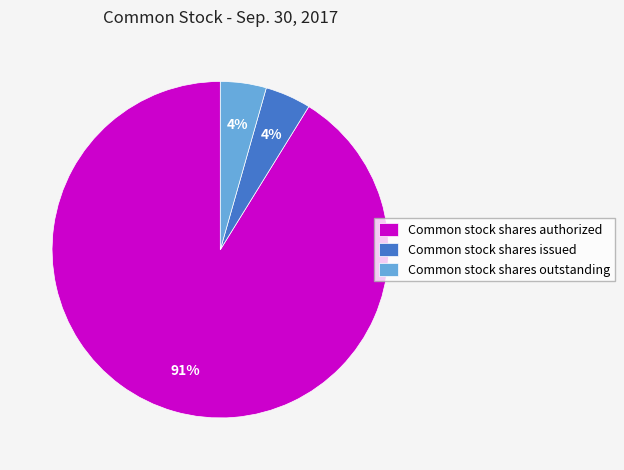

Does Common stock shares issued account for over 50% of the chart?

No